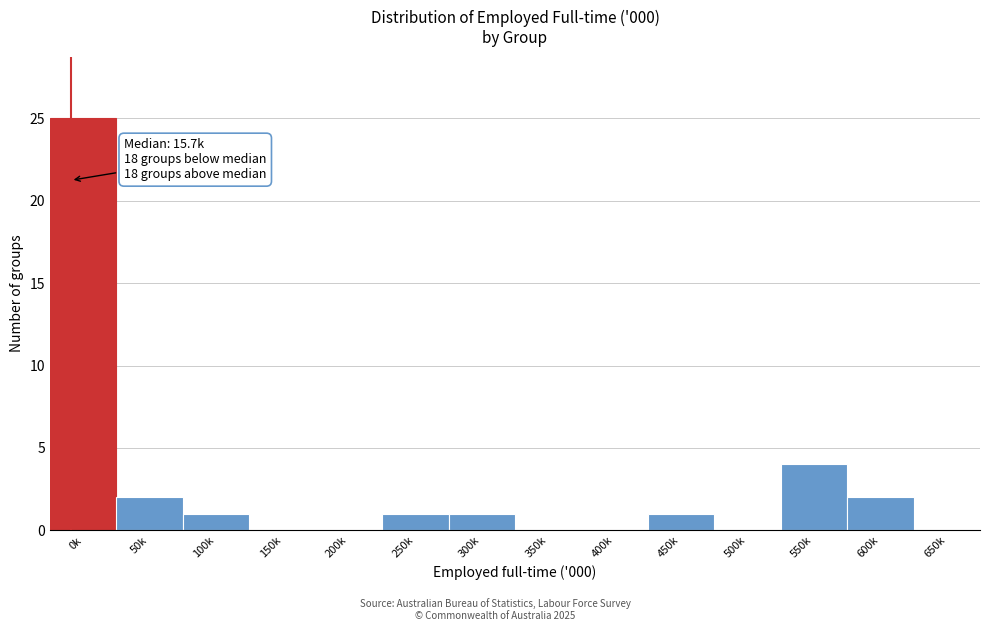

Reading left to right, transcribe all the data shown in this chart.

0k=25	50k=2	100k=1	150k=0	200k=0	250k=1	300k=1	350k=0	400k=0	450k=1	500k=0	550k=4	600k=2	650k=0